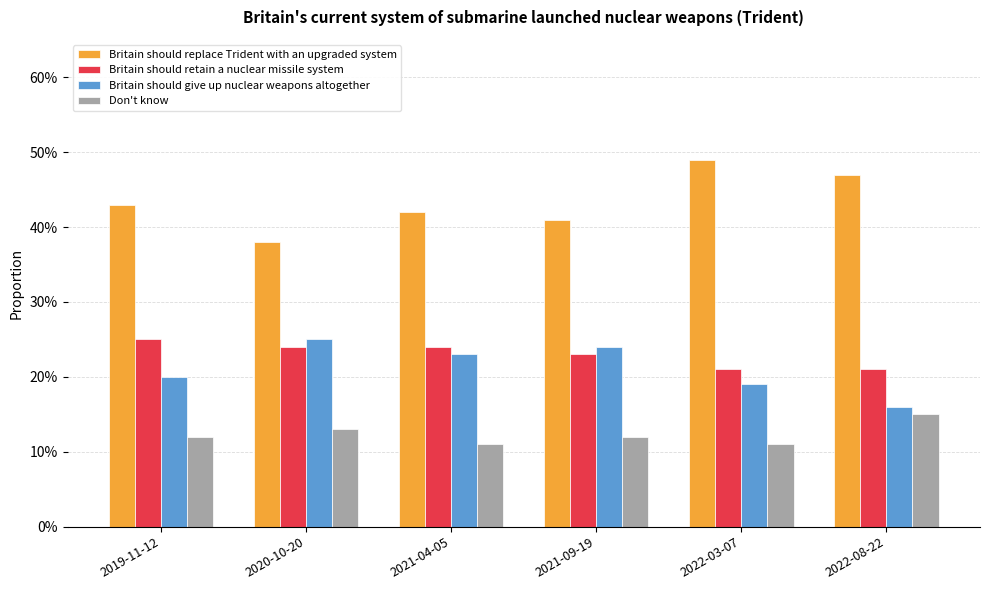

What is the total value across all series at 2021-09-19?

1.0